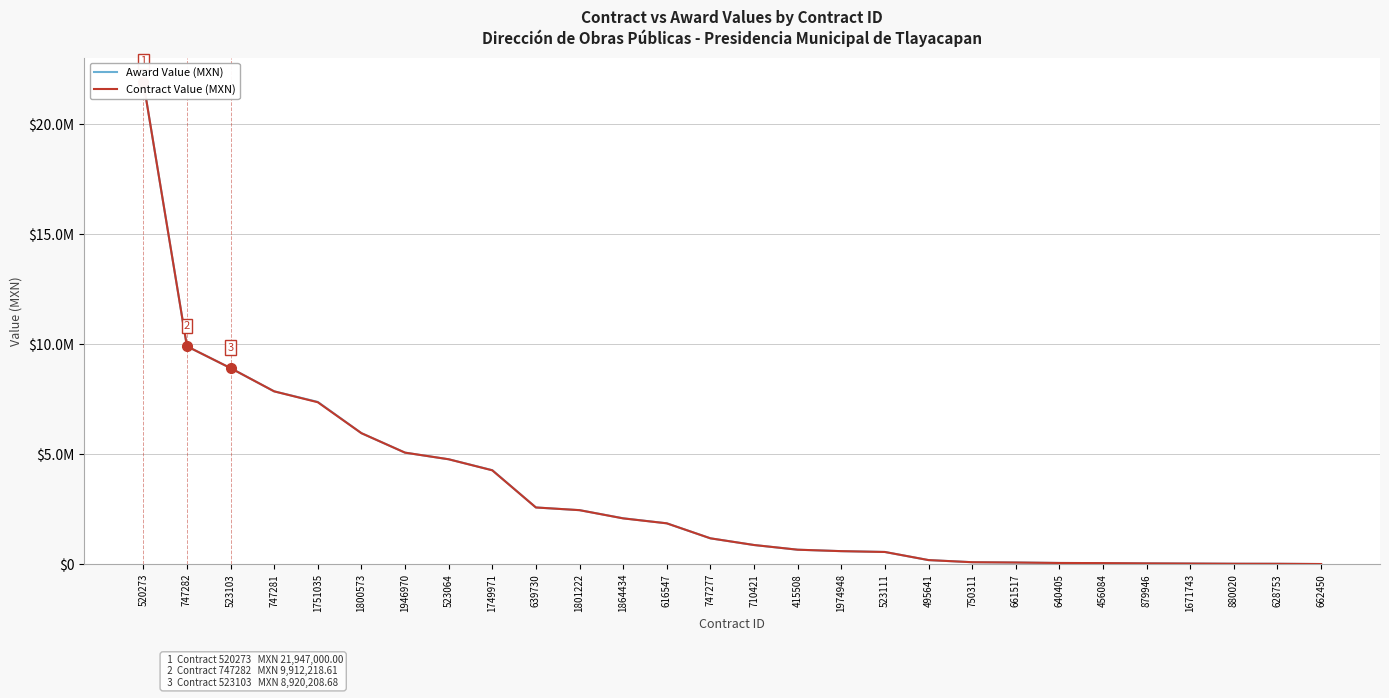

What is the minimum value shown in the chart?

8740.0